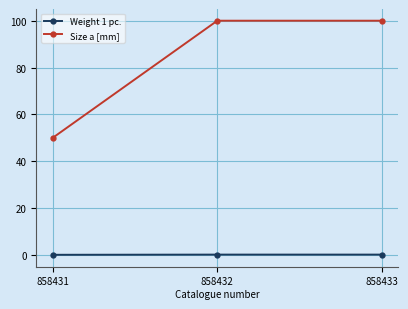

List the series in order of their overall mean, highest first.

Size a [mm], Weight 1 pc.